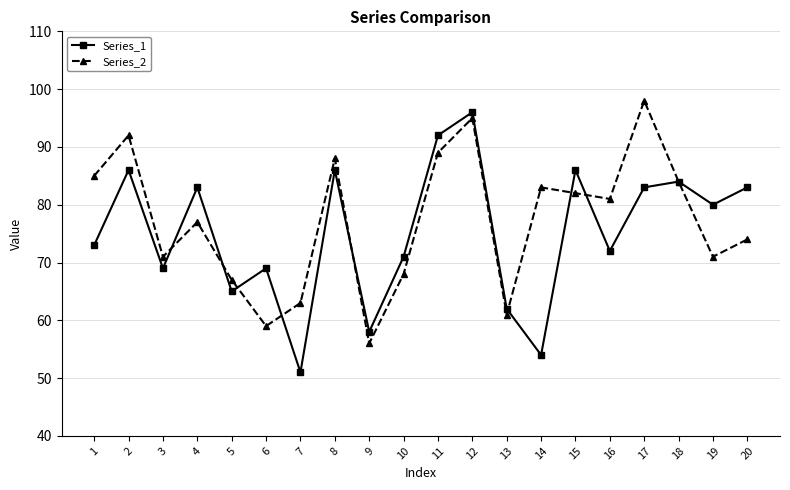

What is the maximum value shown in the chart?

98